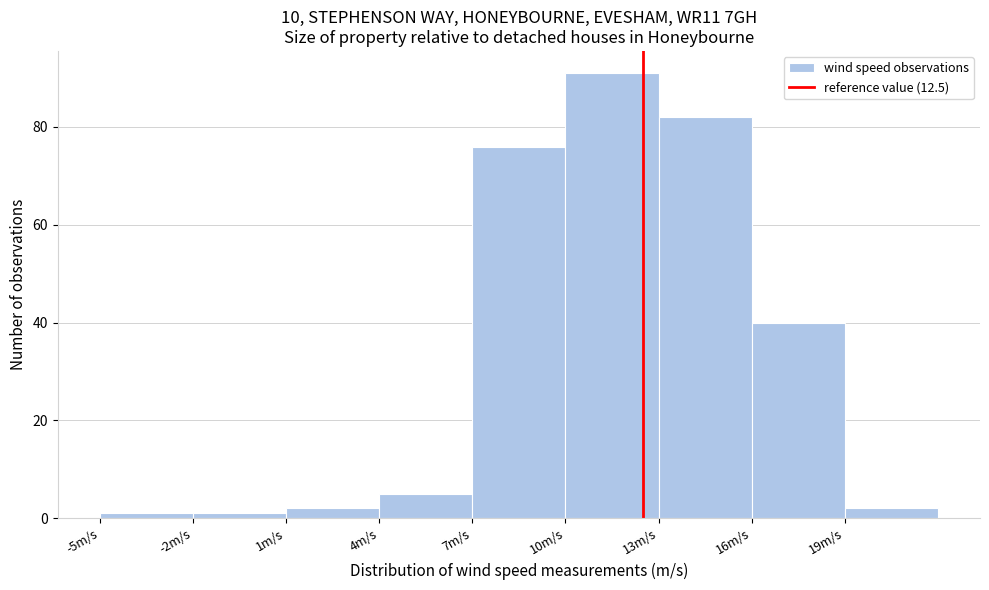

Reading left to right, transcribe this chart: for each bar, give the range it covers on the x-axis and its height. The values are not printed on the chart, so give them approximately, as read against the axis.

-5 to -2: under 2
-2 to 1: under 2
1 to 4: 2
4 to 7: 6
7 to 10: 76
10 to 13: 92
13 to 16: 82
16 to 19: 40
19 to 22: 2